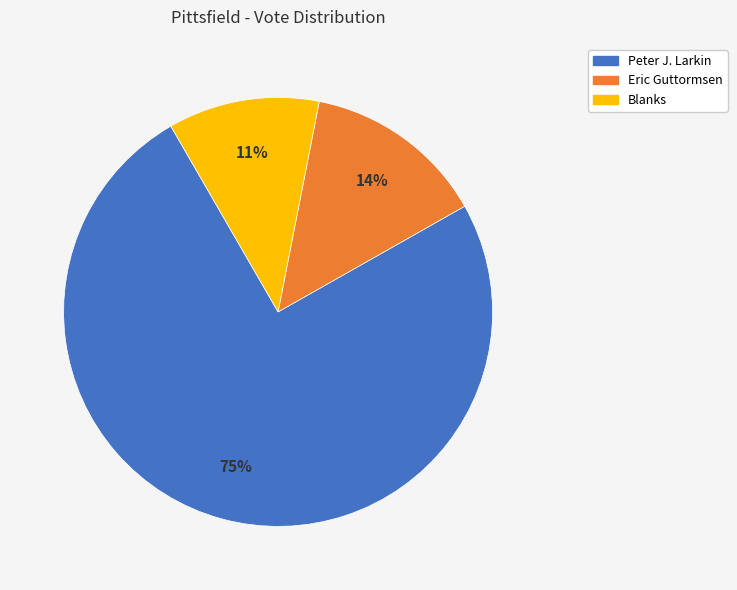

To the nearest percent, what is the average slice percentage?

33%